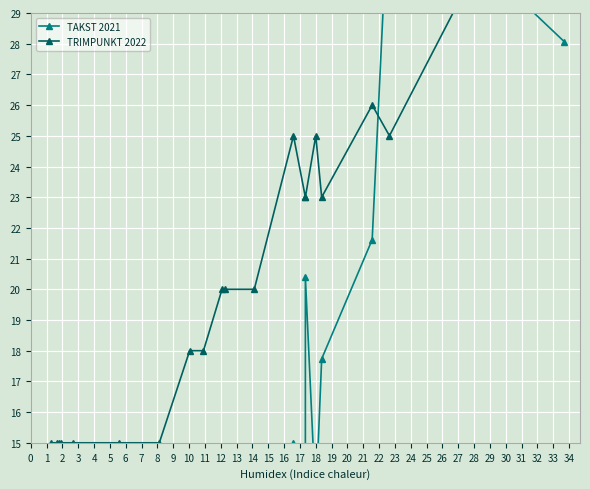

What is the minimum value shown in the chart?

1.1